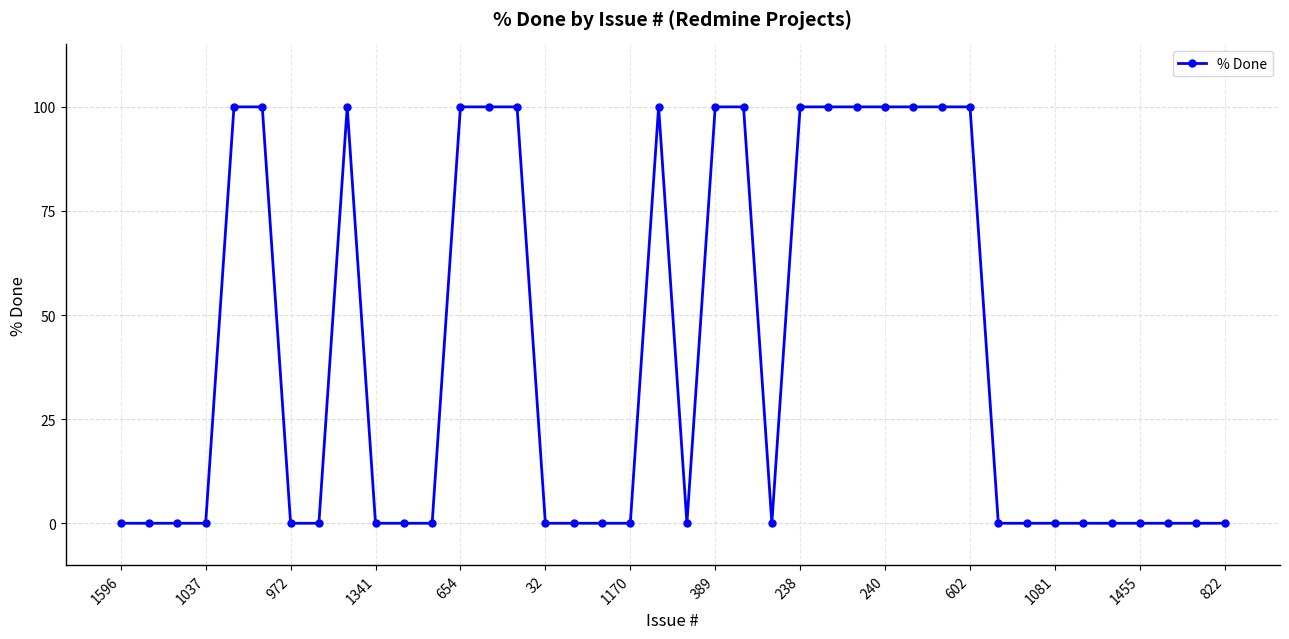

What is the average value?

40